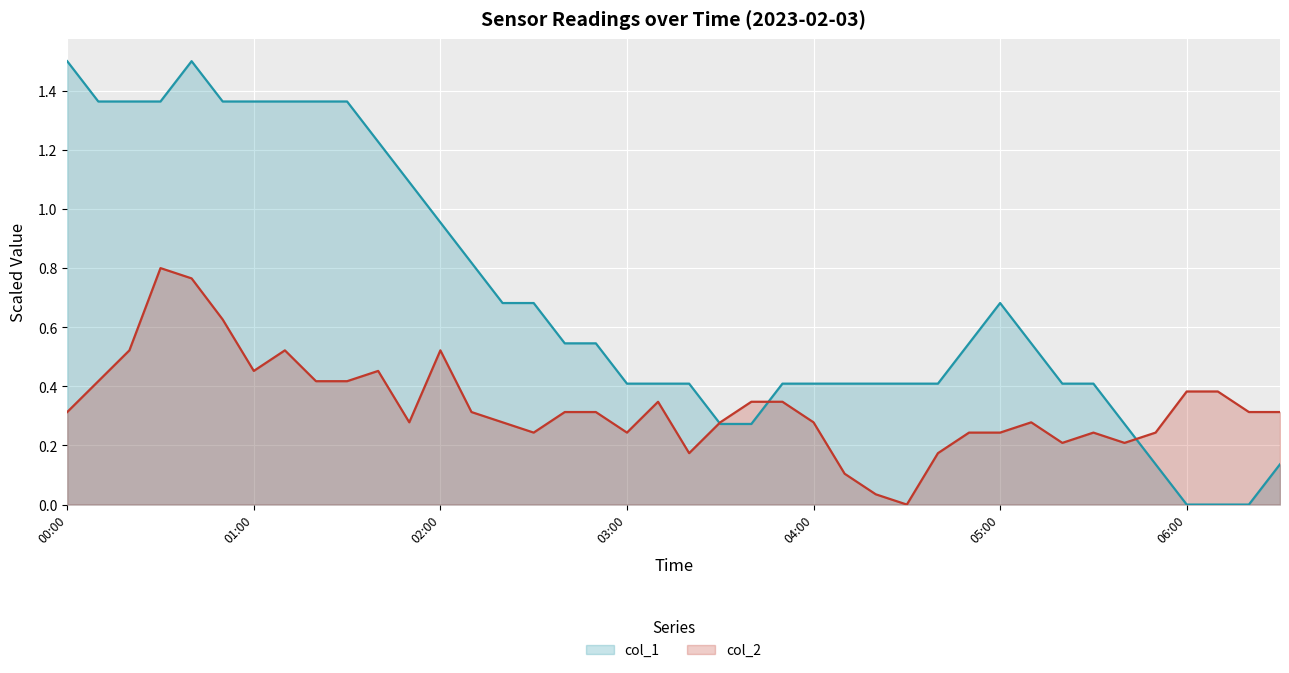

How many intersections are there between col_1 and col_2?

3